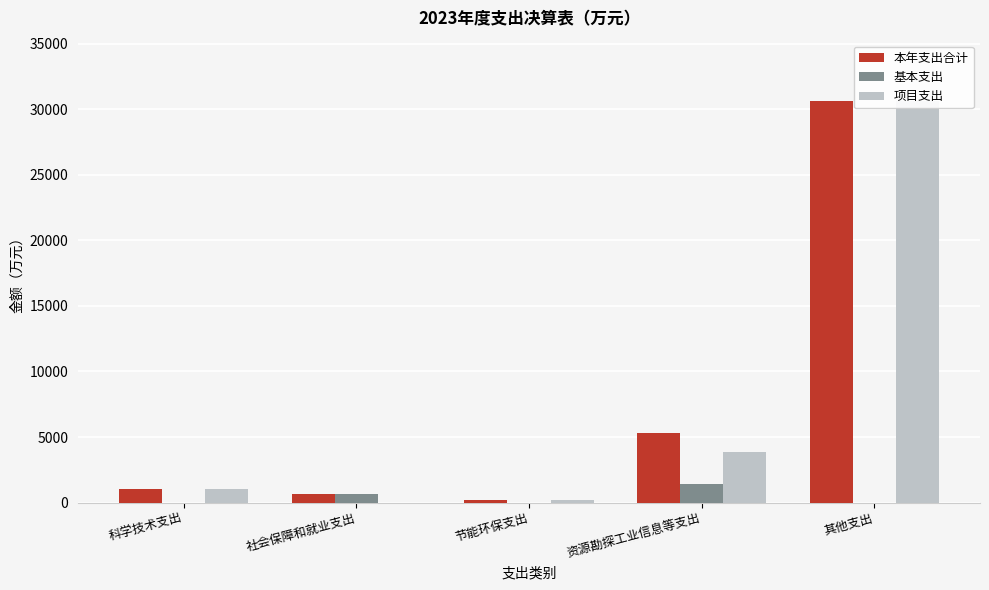

What is the label of the 3rd bar from the left?

节能环保支出